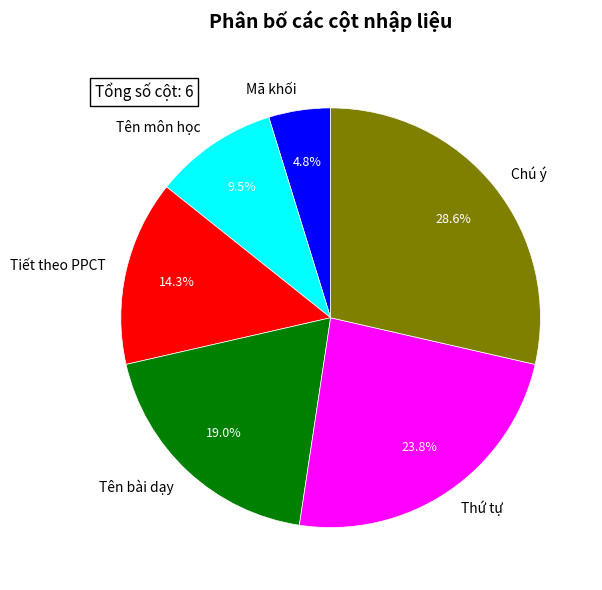

How many segments does this pie chart have?

6